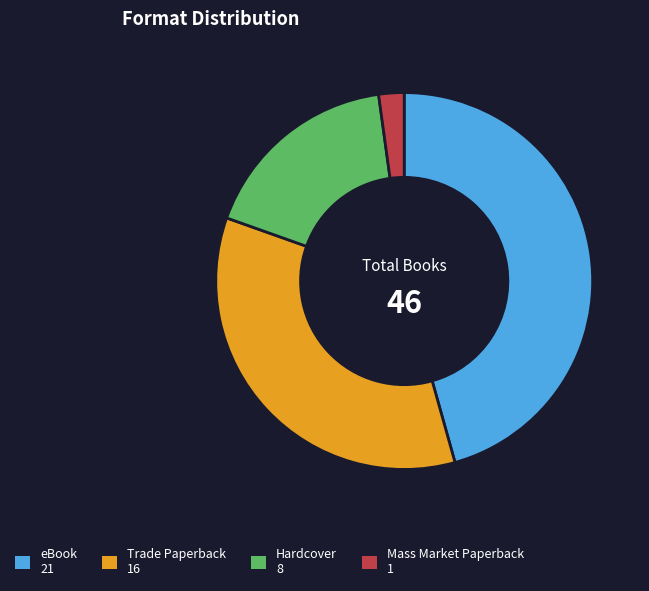

What is the ratio of the value at eBook 21 to the value at Hardcover 8?

2.6